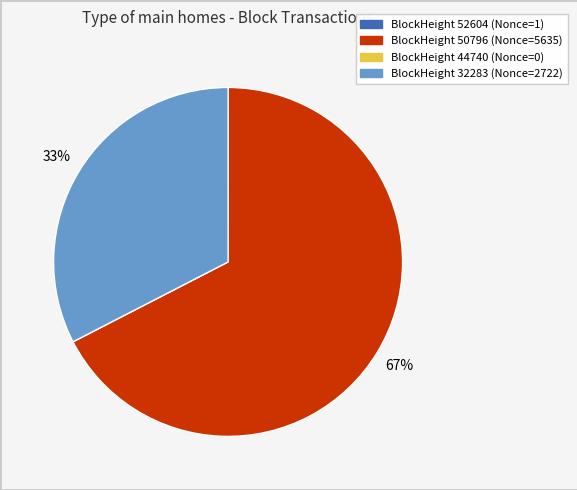

To the nearest percent, what is the average slice percentage?

25%